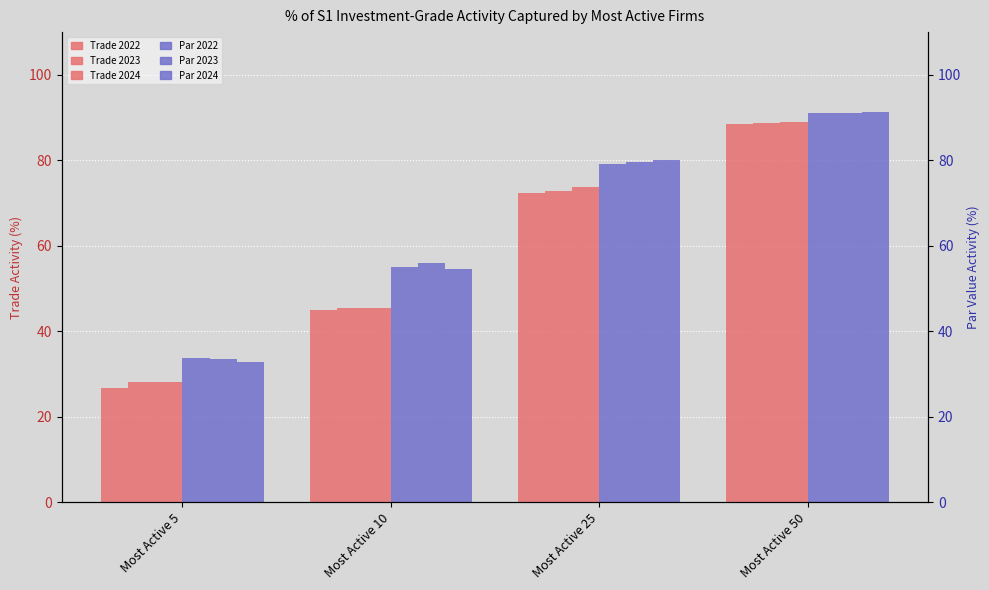

What is the value of the Most Active 5 Firms (Par 2024) bar at the 4th from the left?

91.3